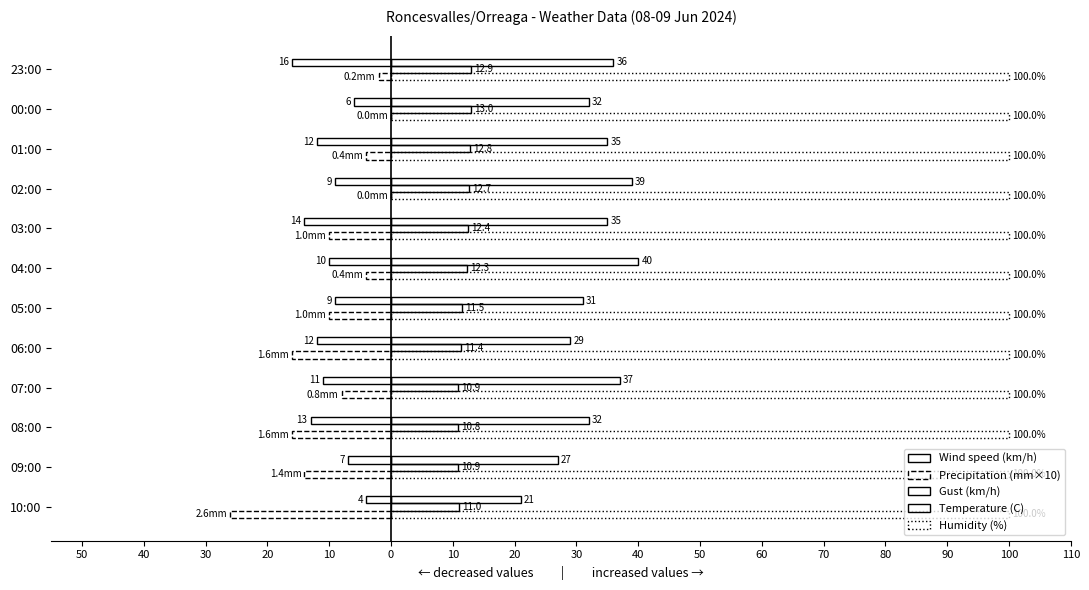

How many data points in Wind speed (km/h) are less than -10?

6